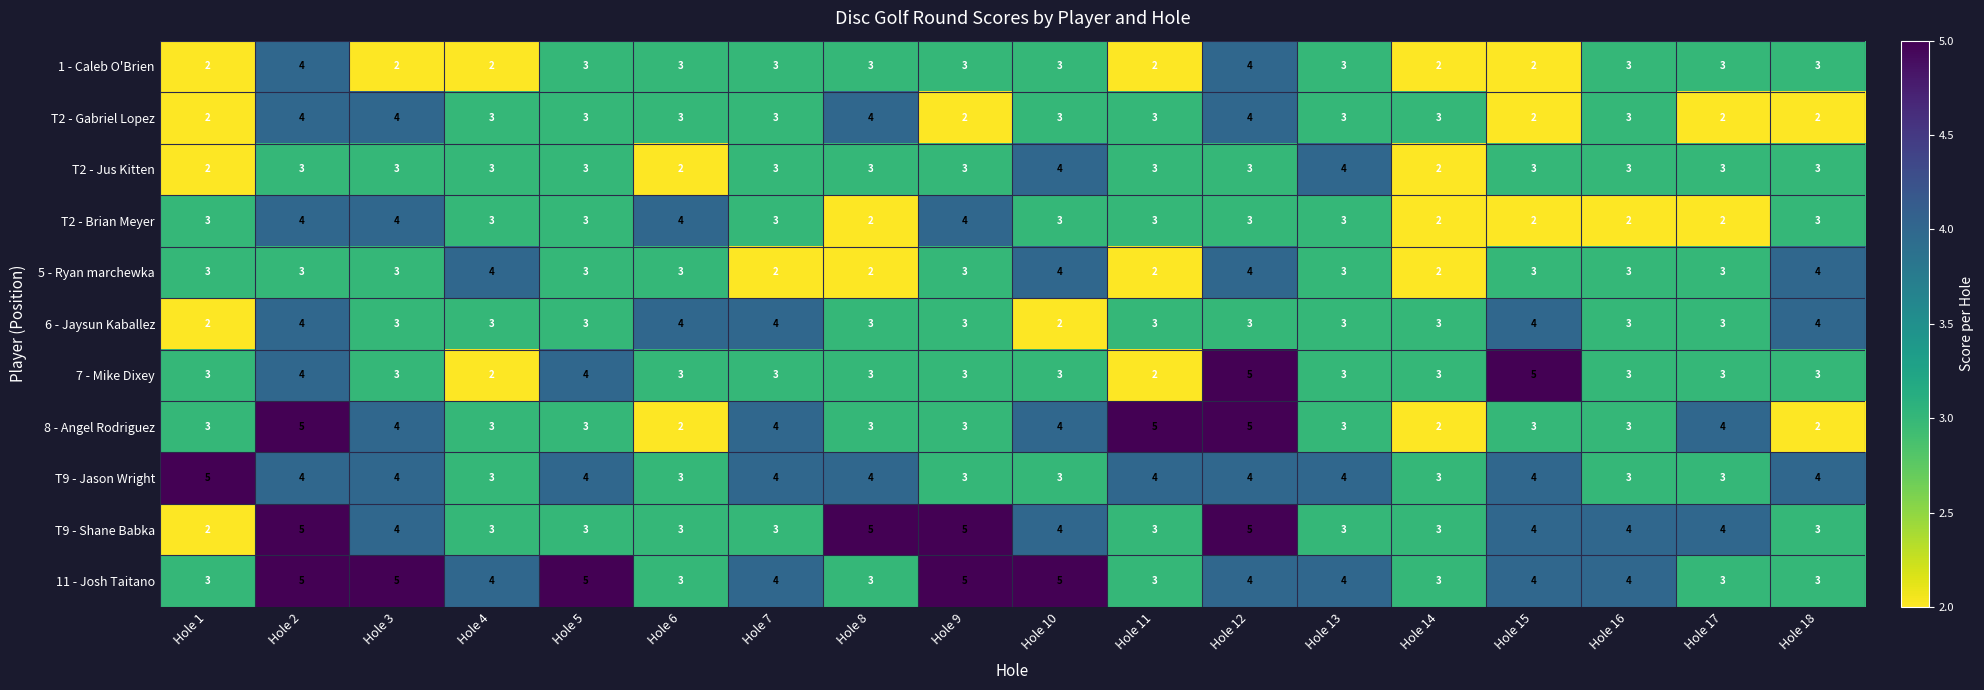

True or false: T2 - Brian Meyer has a value of 2 at Hole 14.

True